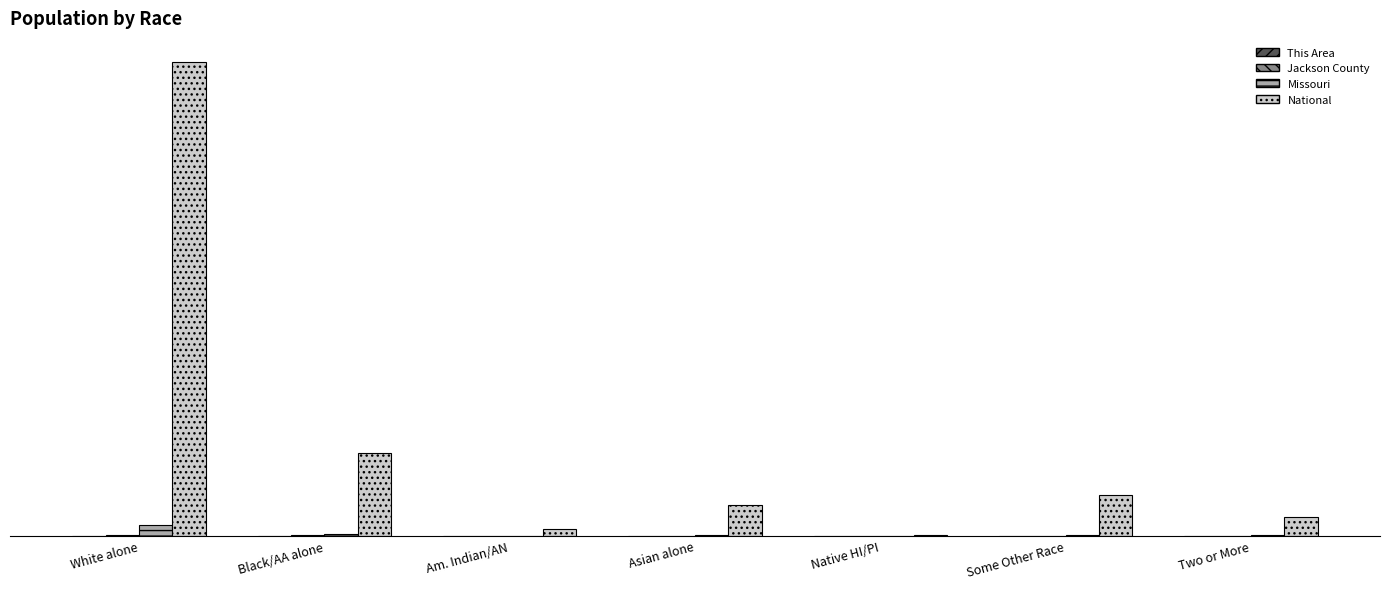

Does the chart contain stacked bars?

No